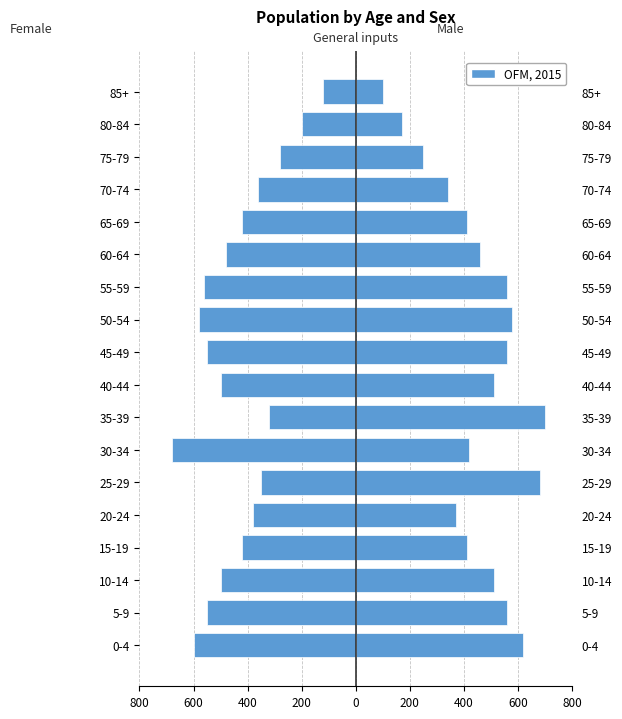

What is the average value?

-436